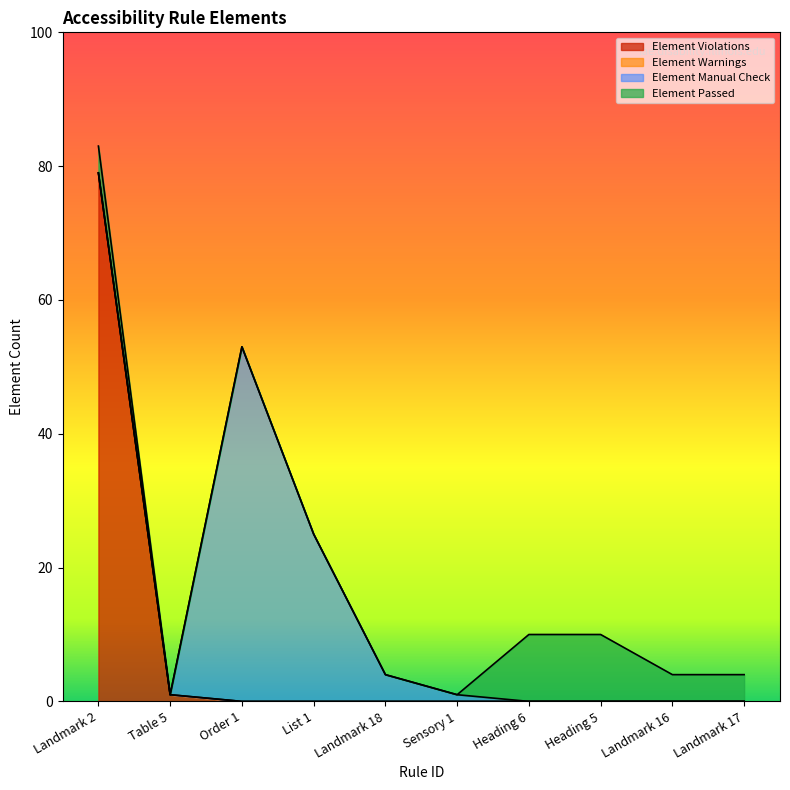

Is it true that Element Violations equals 79 at Landmark 2?

True